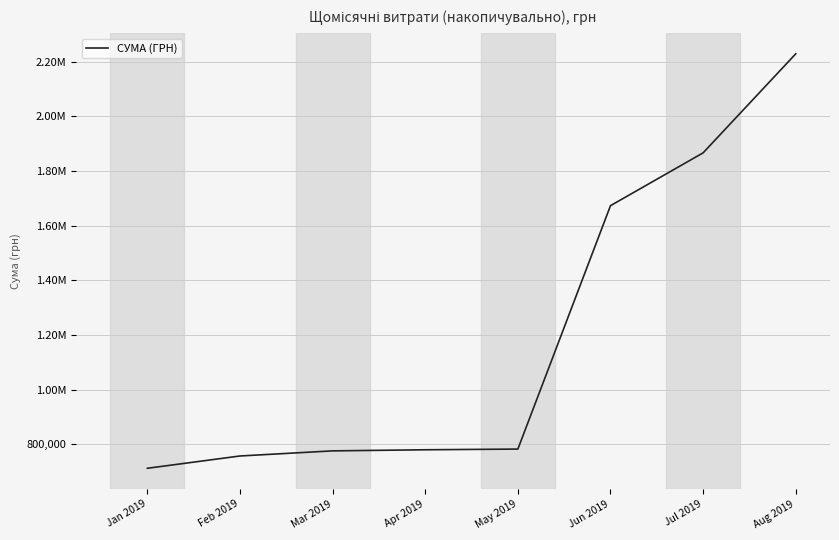

What is the change in value from May 2019 to Jun 2019?

+890722.8